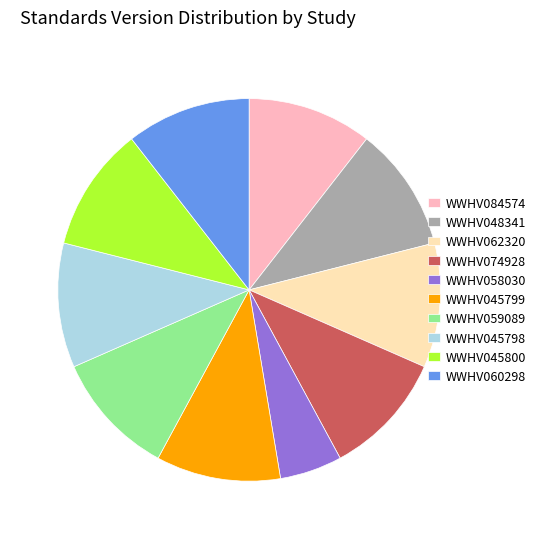

Combined, do WWHV045799 and WWHV045798 account for over 50%?

No